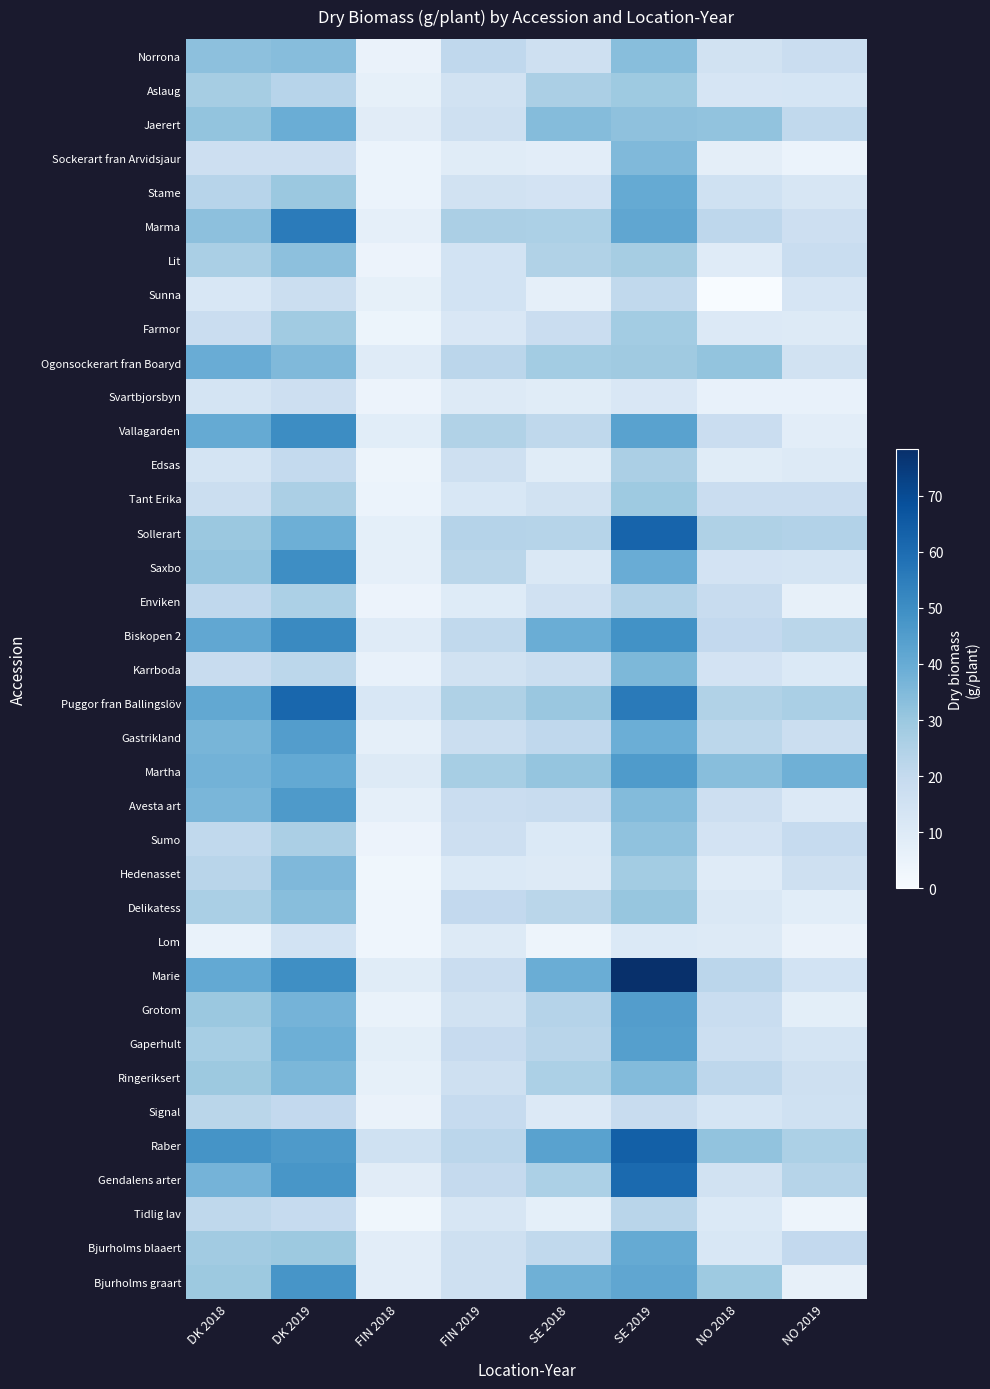

List the series in order of their peak value, lowest first.

Lom, Svartbjorsbyn, Sunna, Signal, Tidlig lav, Enviken, Edsas, Farmor, Aslaug, Tant Erika, Sumo, Lit, Delikatess, Norrona, Sockerart fran Arvidsjaur, Hedenasset, Karrboda, Ringeriksert, Jaerert, Ogonsockerart fran Boaryd, Stame, Bjurholms blaaert, Gaperhult, Grotom, Gastrikland, Martha, Avesta art, Bjurholms graart, Saxbo, Vallagarden, Biskopen 2, Marma, Gendalens arter, Puggor fran Ballingslöv, Sollerart, Raber, Marie